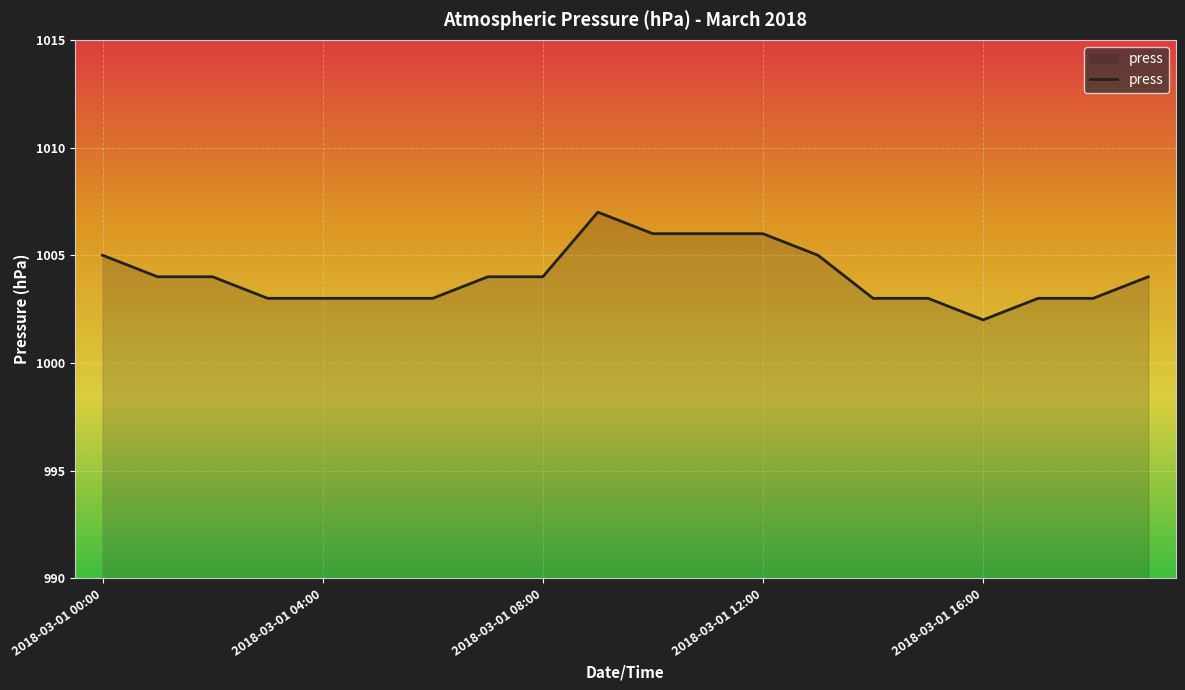

What is the smallest value displayed?

1002